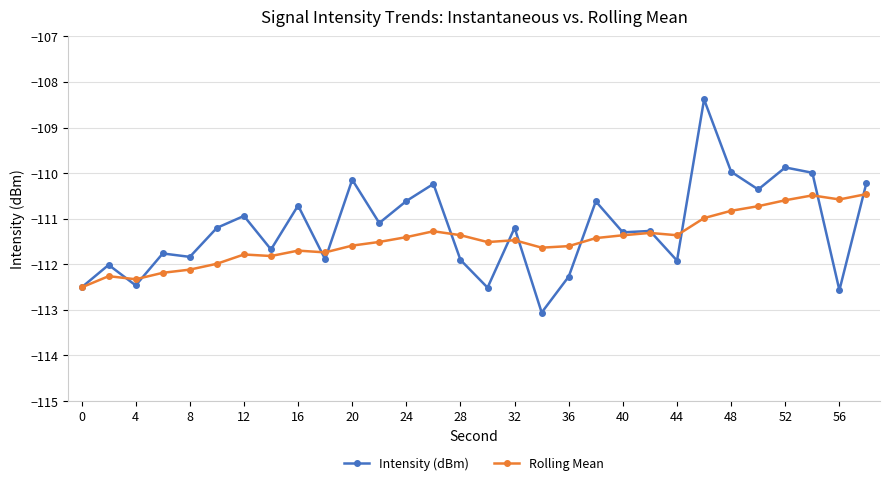

How many distinct data groups are displayed?

2